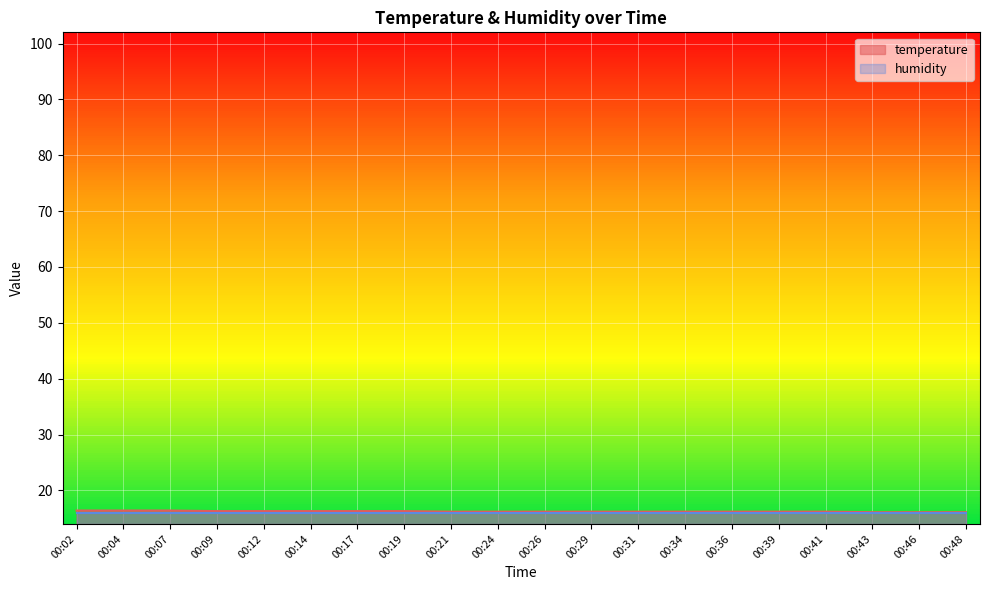

True or false: the data shows 27.7 at 00:12.

False